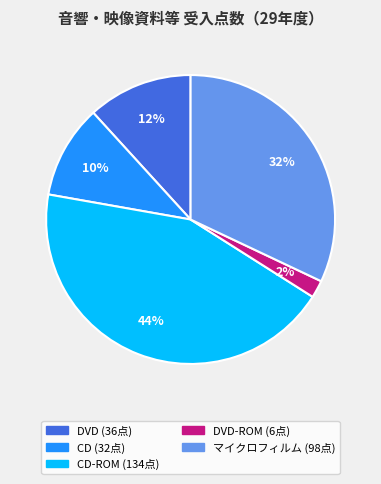

To the nearest percent, what is the difference between the largest and smallest slice percentages?

42%